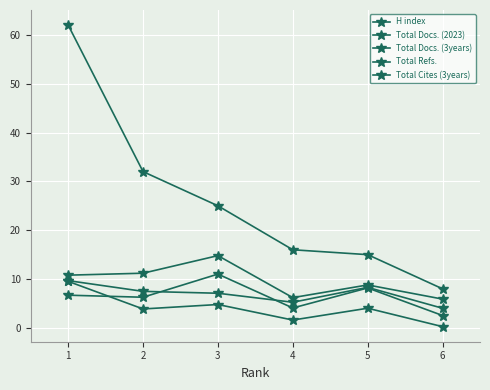

How many data points does each series have?

6